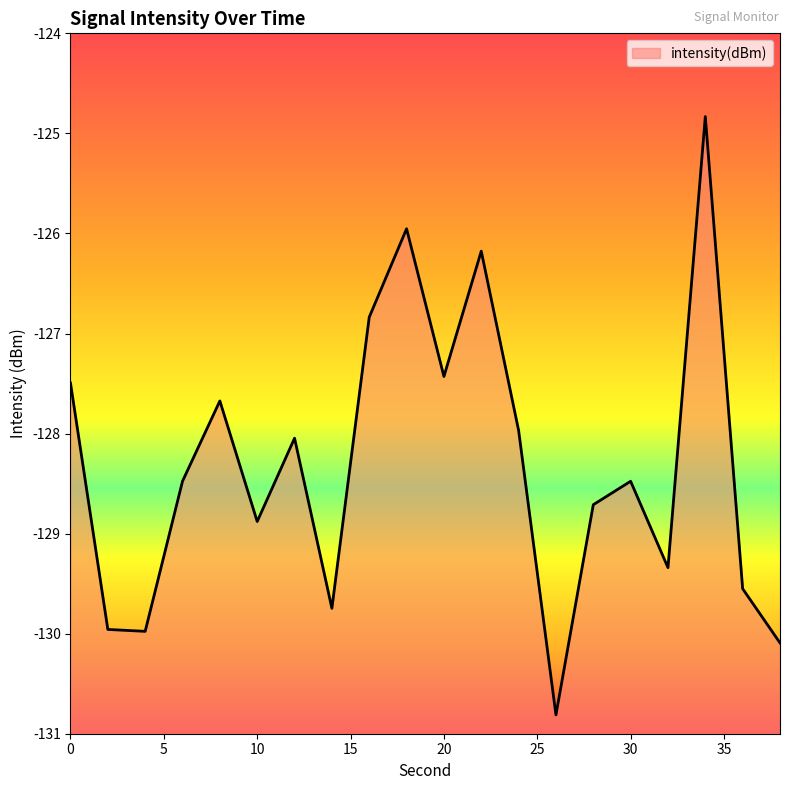

The value at 2 is -130.0. True or false?

True